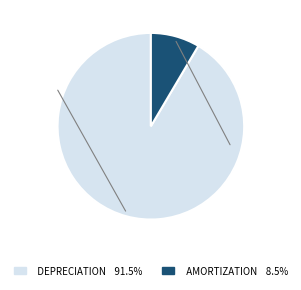

Count the number of slices in the pie.

2